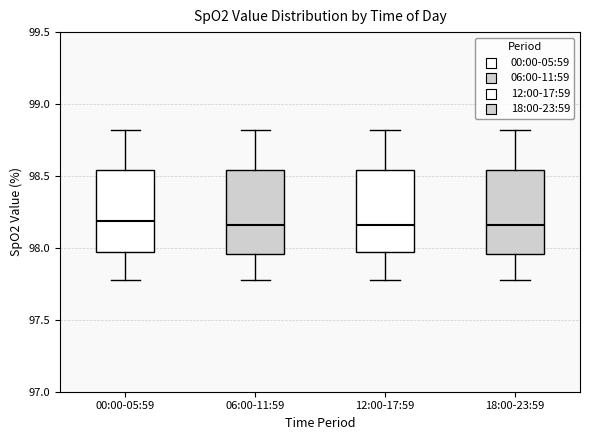

Reading left to right, read every box against the y-axis: the position of its median line, the range the box covers, and the ends of its whiskers. The values are not printed on the chart, so give them approximately, as read against the axis.

00:00-05:59: median 98.20, box 97.95 to 98.55, whiskers 97.80 to 98.80
06:00-11:59: median 98.15, box 97.95 to 98.55, whiskers 97.80 to 98.80
12:00-17:59: median 98.15, box 97.95 to 98.55, whiskers 97.80 to 98.80
18:00-23:59: median 98.15, box 97.95 to 98.55, whiskers 97.80 to 98.80